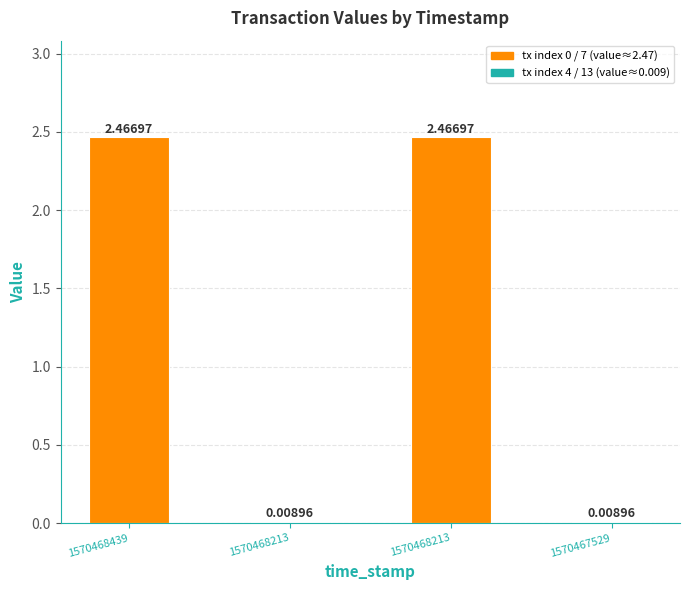

What is the difference between the values at 1570467529 and 1570468439?

2.5